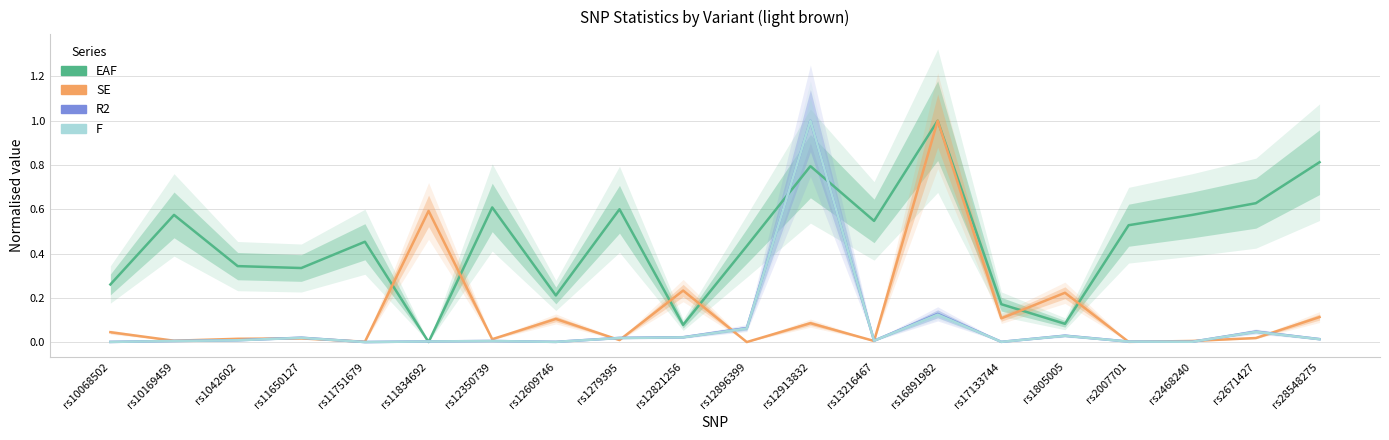

List the series in order of their peak value, lowest first.

EAF, SE, R2, F